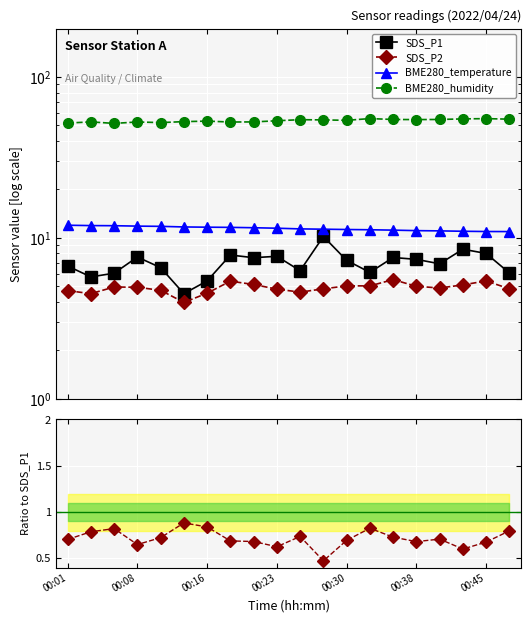

Between 10 and 00:16, which is larger?

10